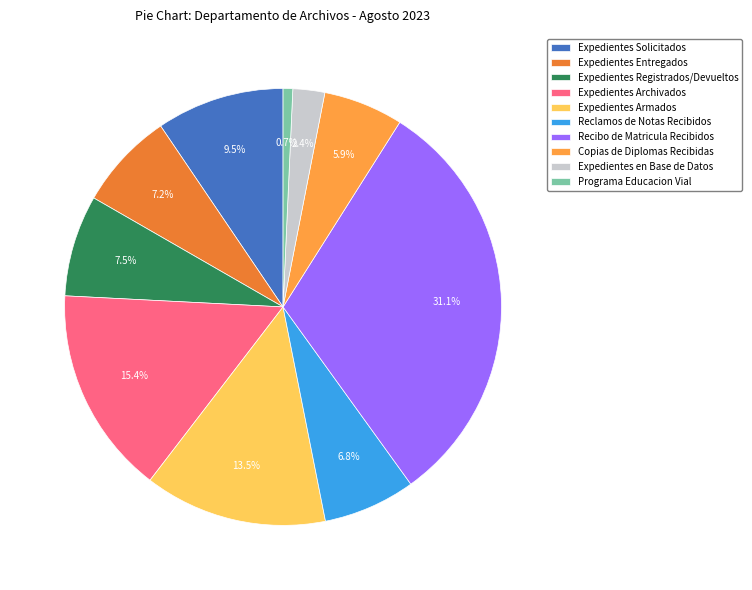

Does Expedientes Armados represent more than half of the total?

No